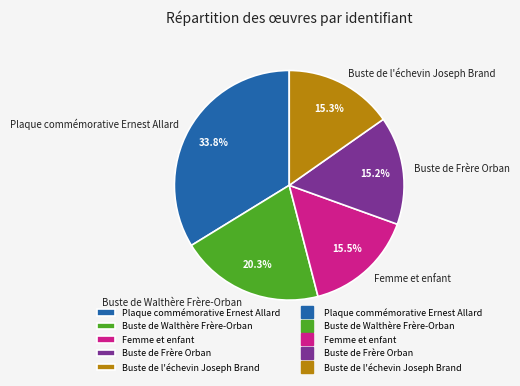

How much of the chart is everything except Buste de l'échevin Joseph Brand?

84.7%